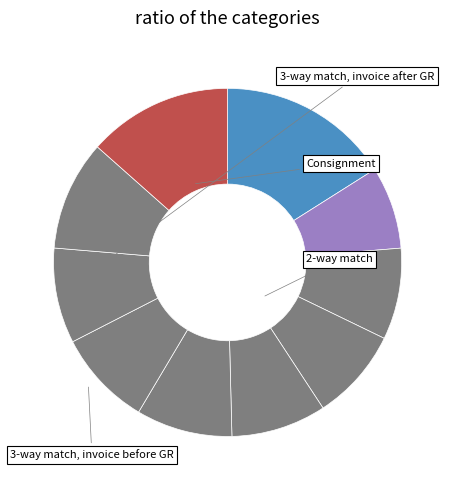

Count the number of slices in the pie.

10